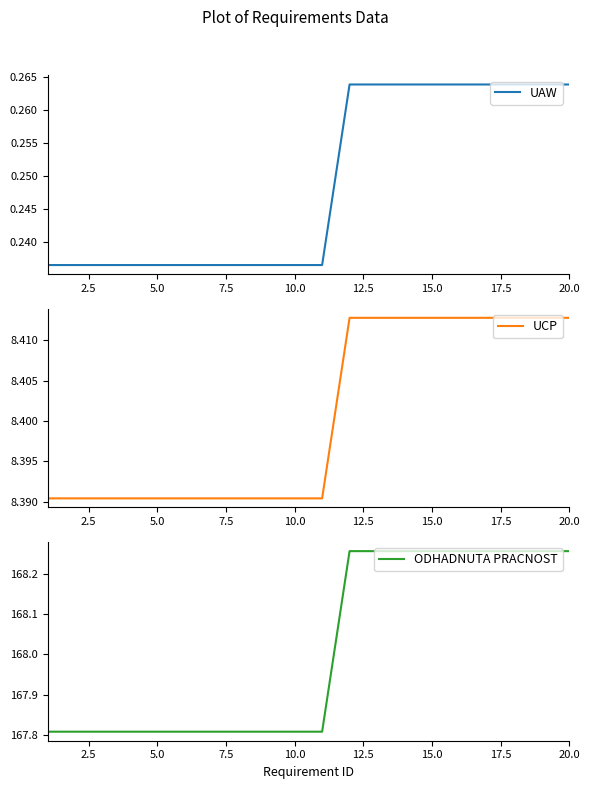

The value of UAW at 20.0 is 0.4. True or false?

False